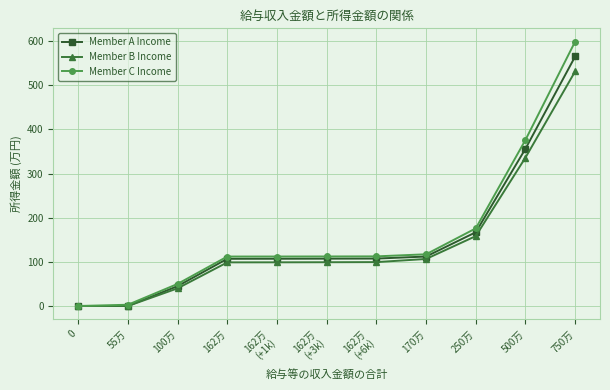

Where is Member B Income nearest to the value 265?

500万